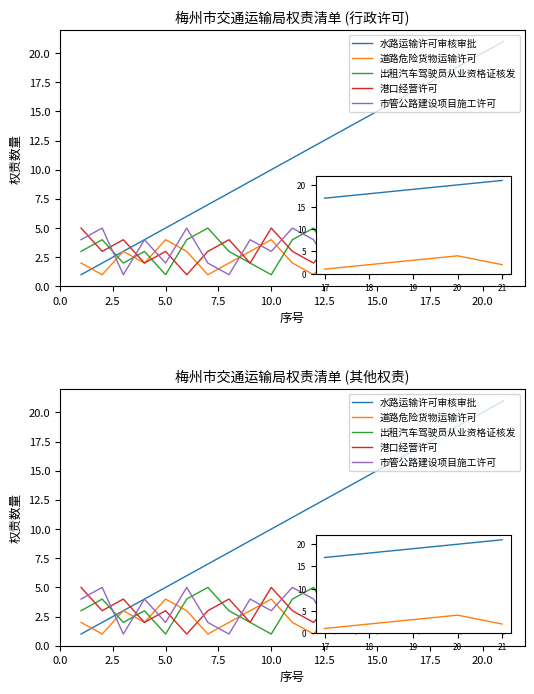

Rank the series by their maximum value, from highest to lowest.

水路运输许可审核审批, 出租汽车驾驶员从业资格证核发, 港口经营许可, 市管公路建设项目施工许可, 道路危险货物运输许可